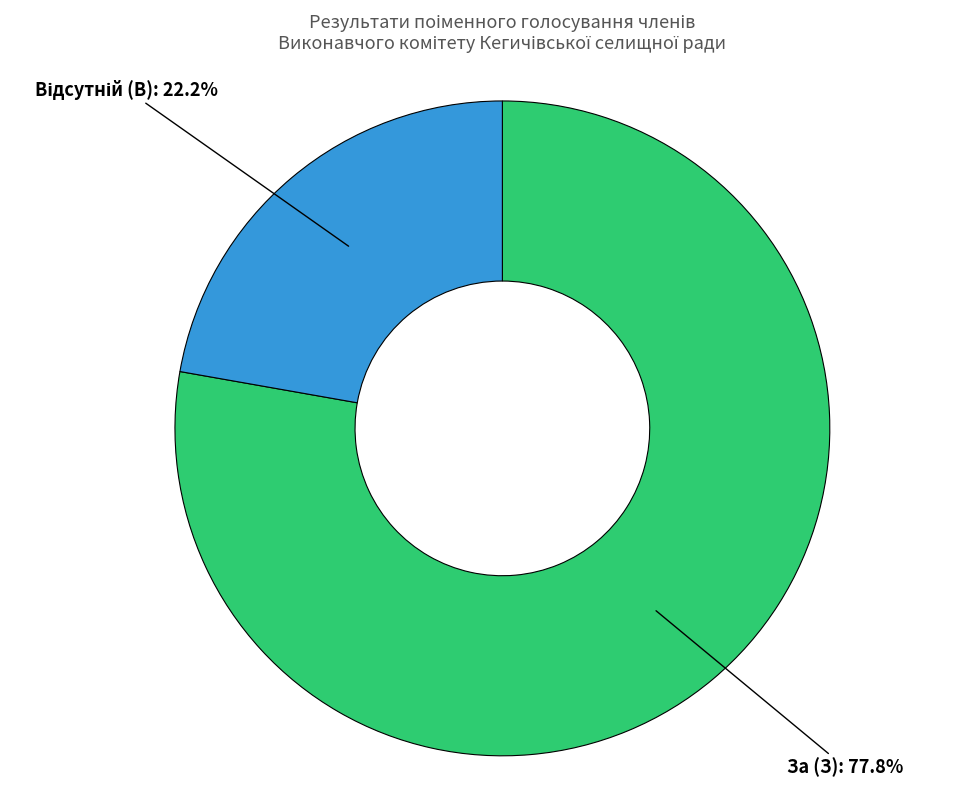

Is there any slice that represents more than half of the pie?

Yes